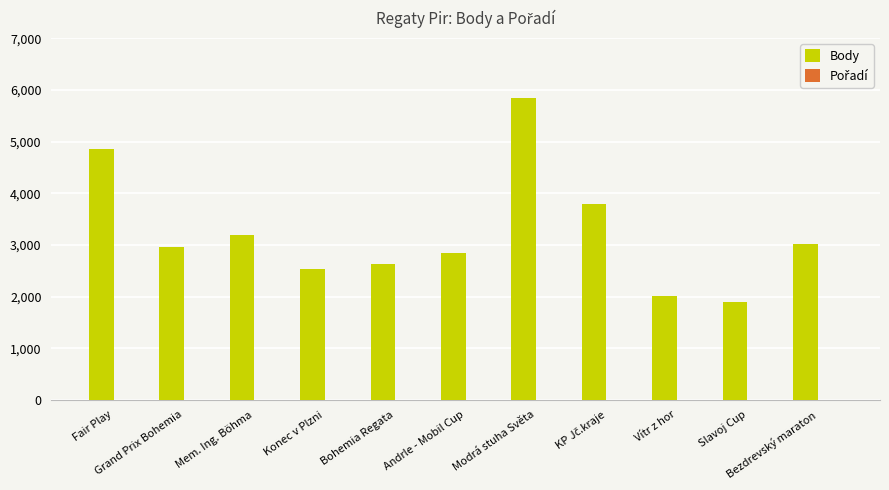

Does the chart contain stacked bars?

No